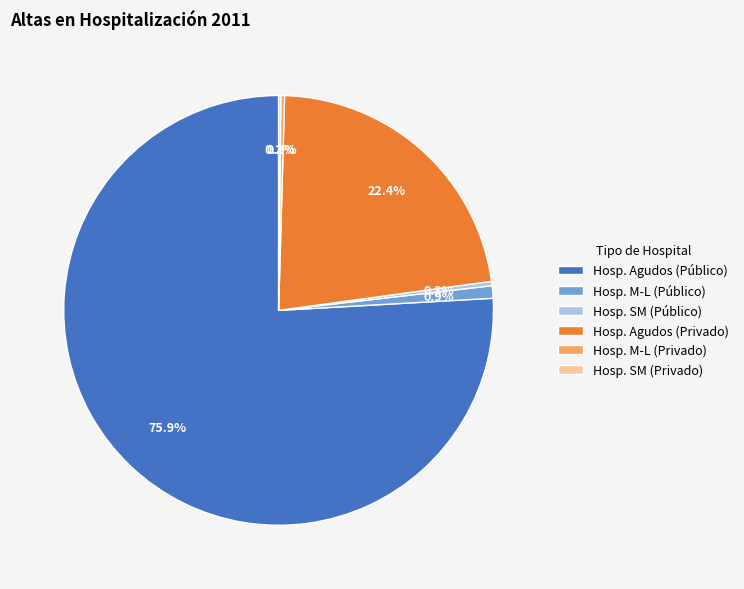

What is the largest slice in the pie chart?

Hosp. Agudos (Público)